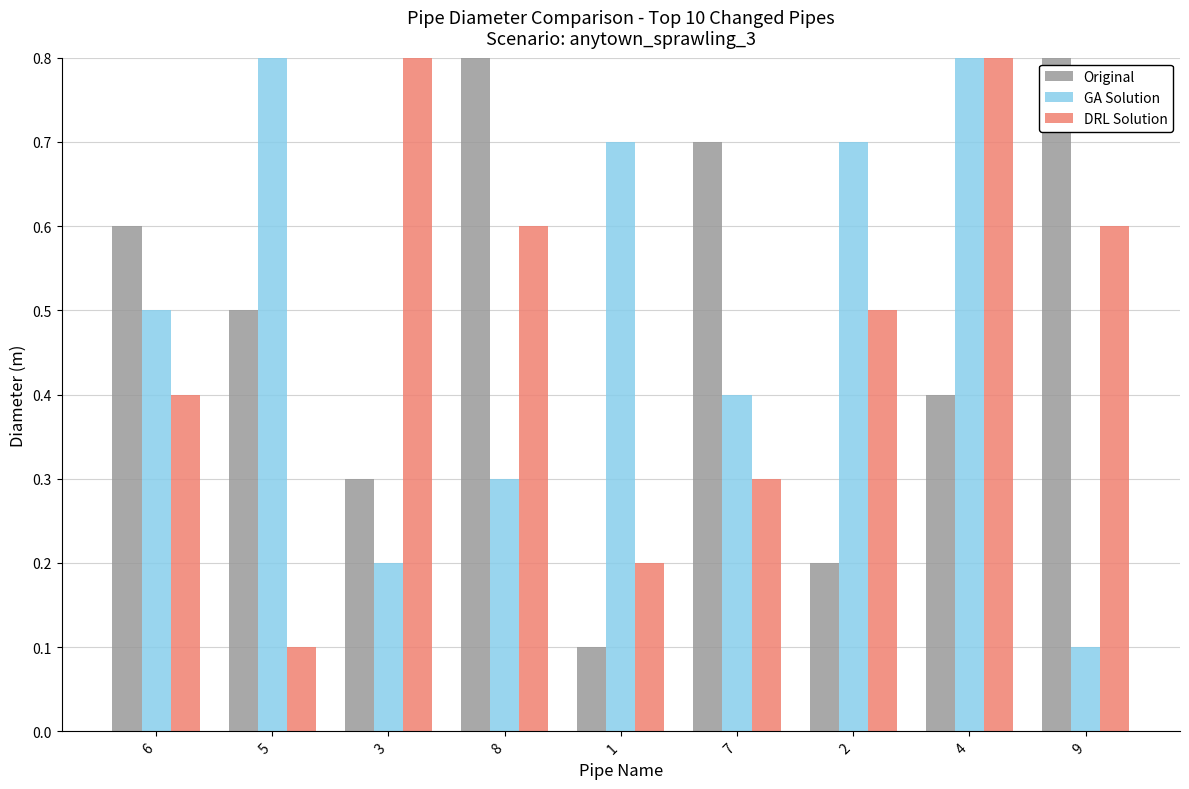

What is the highest value of the Original series?

0.9